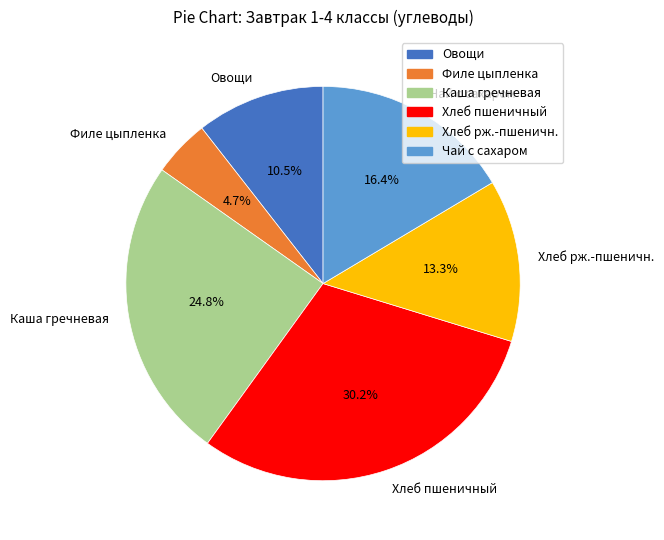

To the nearest percent, what is the average slice percentage?

17%